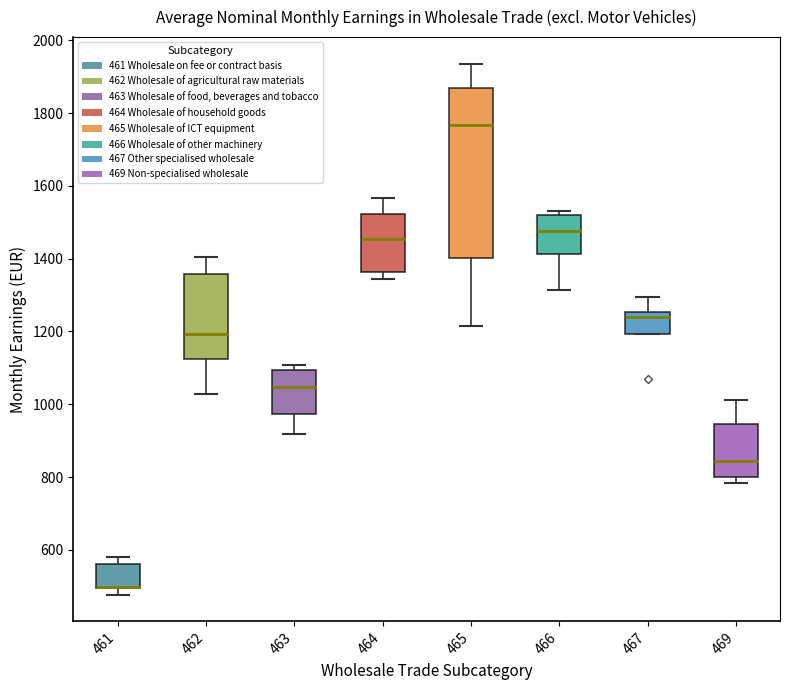

Comparing the boxes themselves (not the whiskers), which one is the tallest?

465